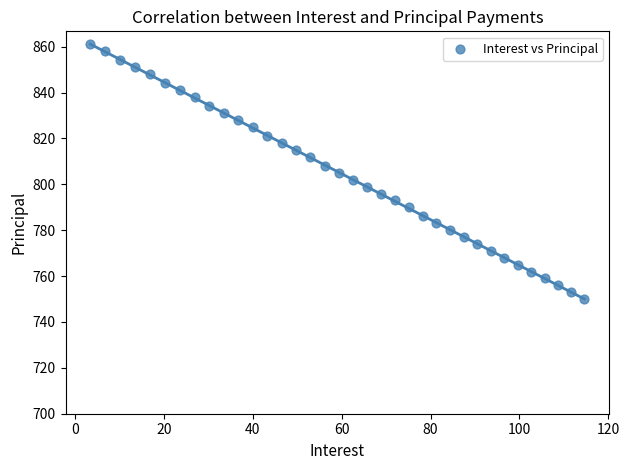

What is the range of Y values (max minus min)?

111